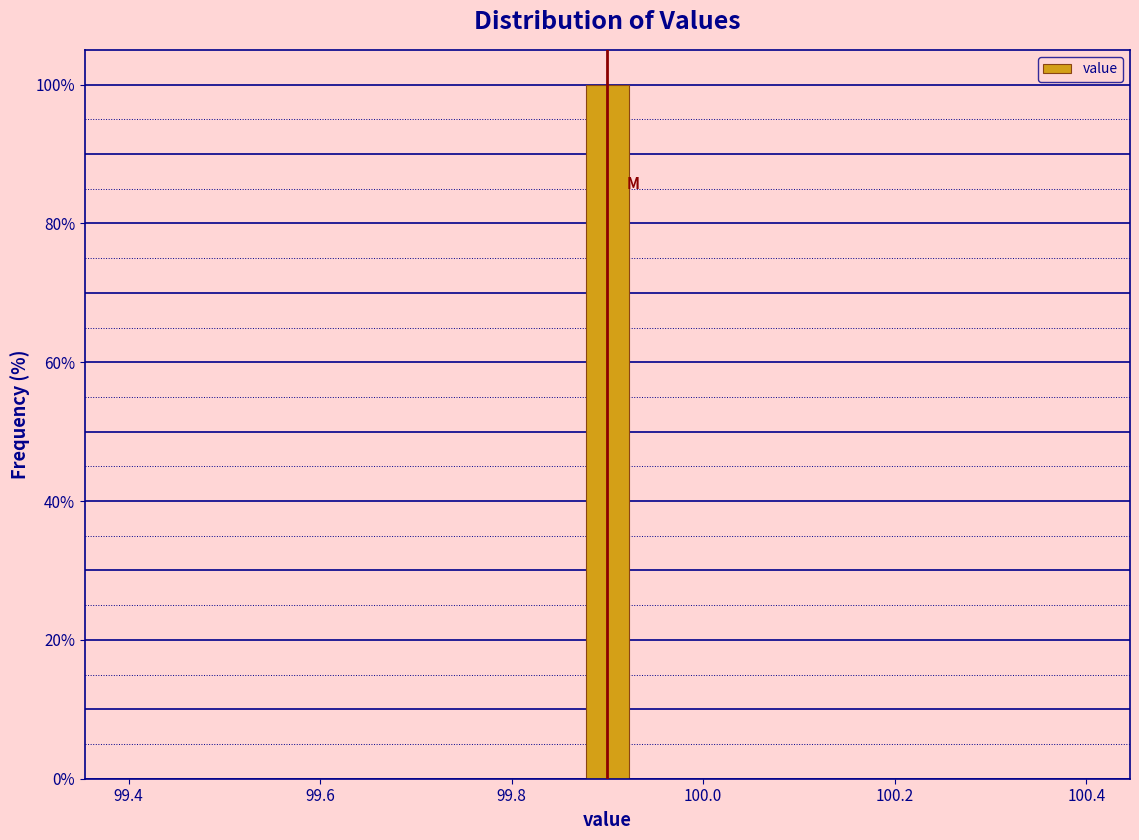

Read against the x-axis, roughly where is the centre of the tallest bar?

99.90